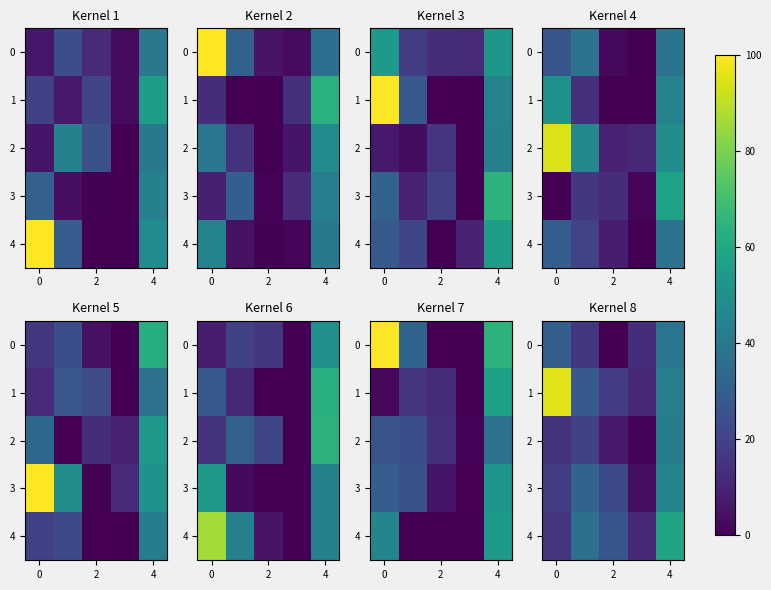

How many data points in 0 are less than 15?

2